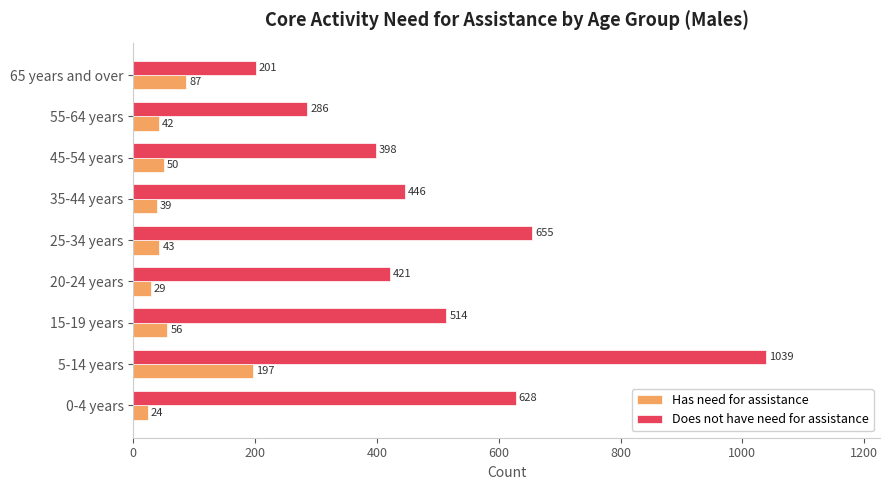

What is the difference between the maximum and minimum values in the Does not have need for assistance series?

838